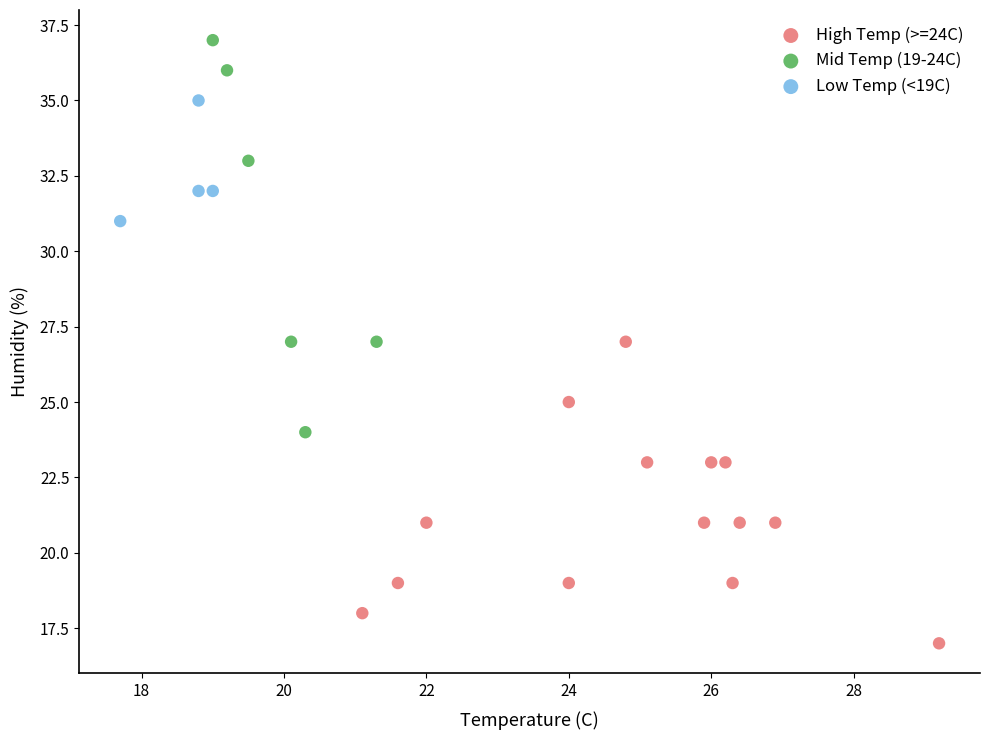

Which series contains the lowest Y value?

High Temp (>=24C)